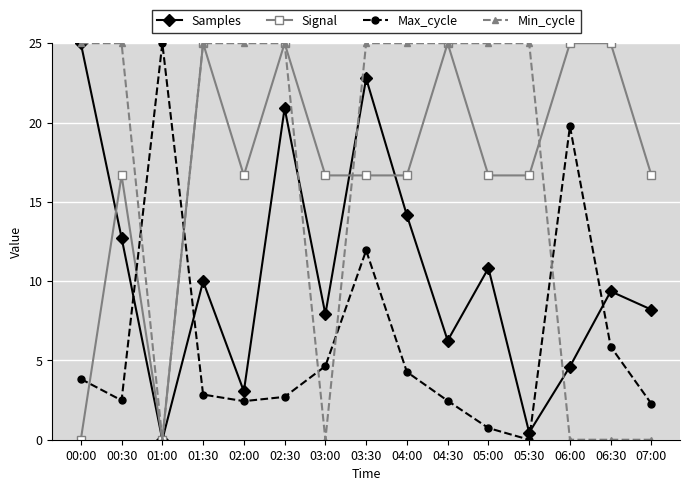

At which label does Max_cycle reach its minimum?

05:30